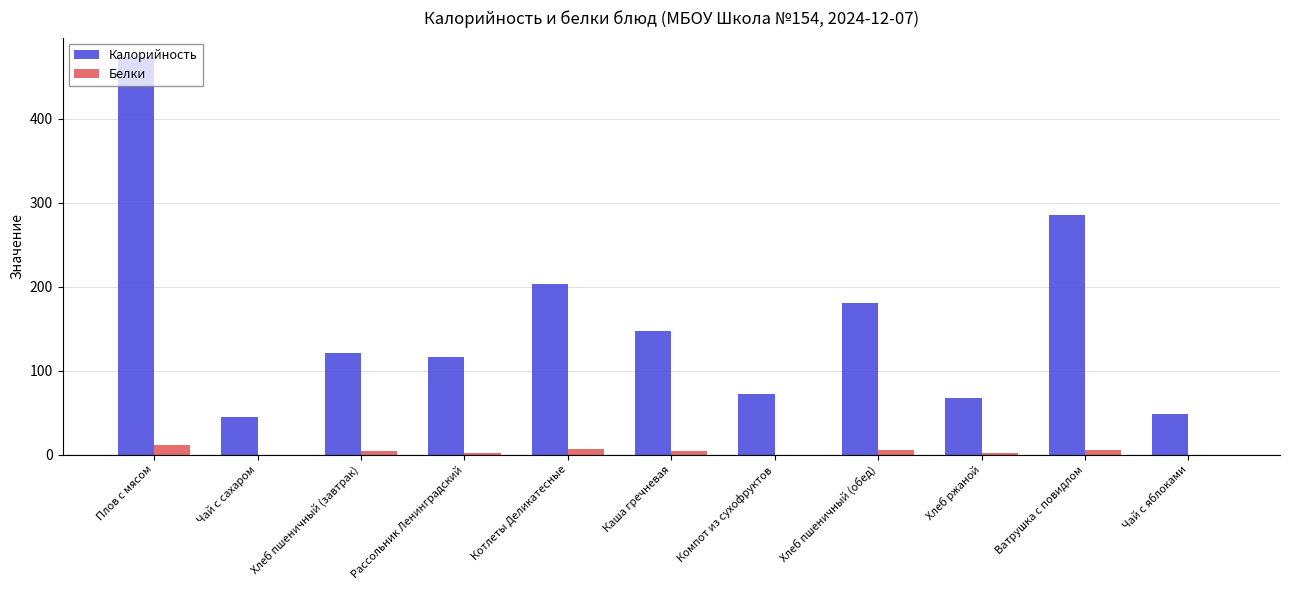

What is the maximum value for Калорийность?

473